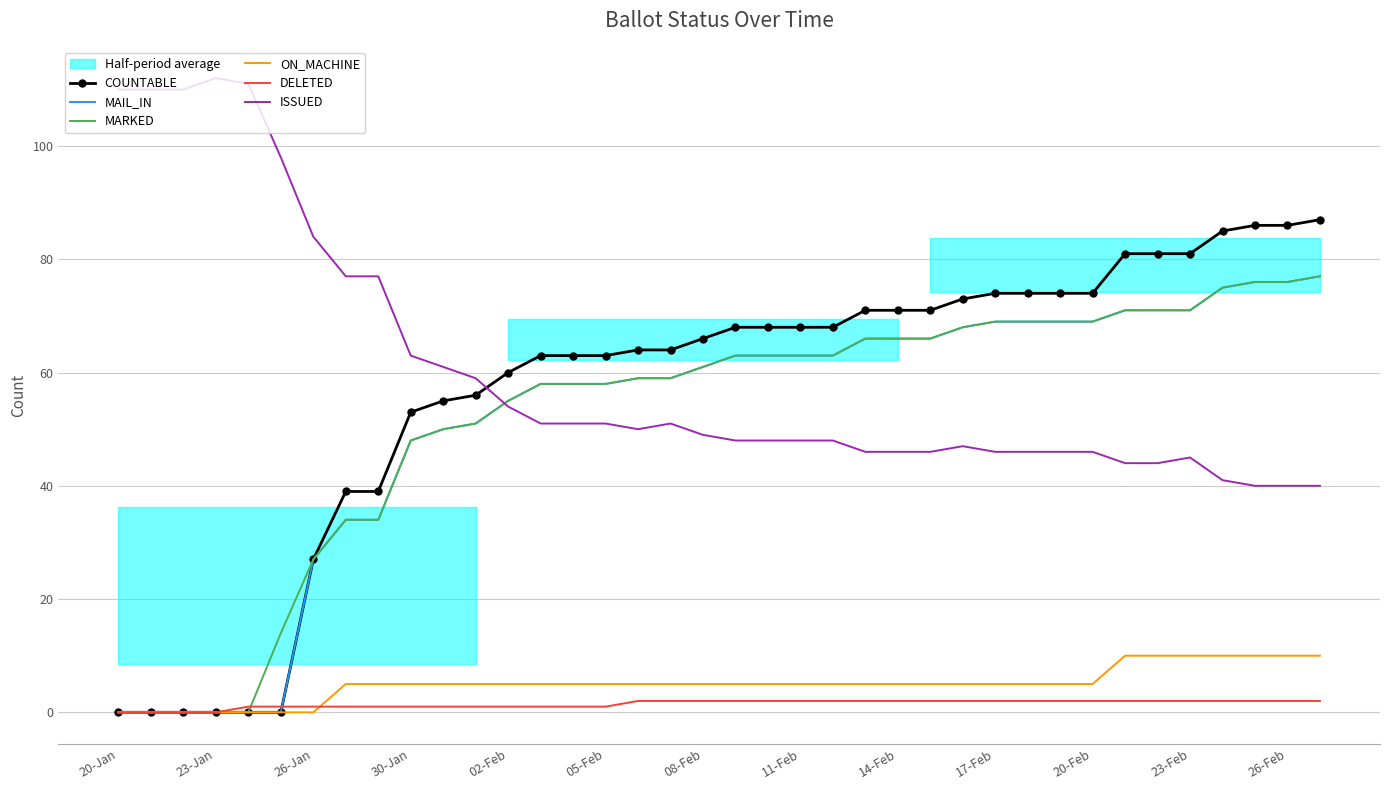

How many lines are shown in the chart?

6